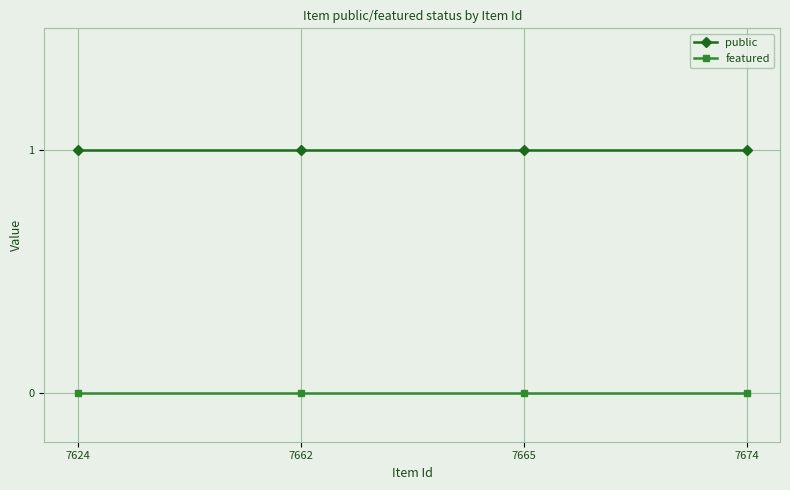

Count the number of data series in this chart.

2